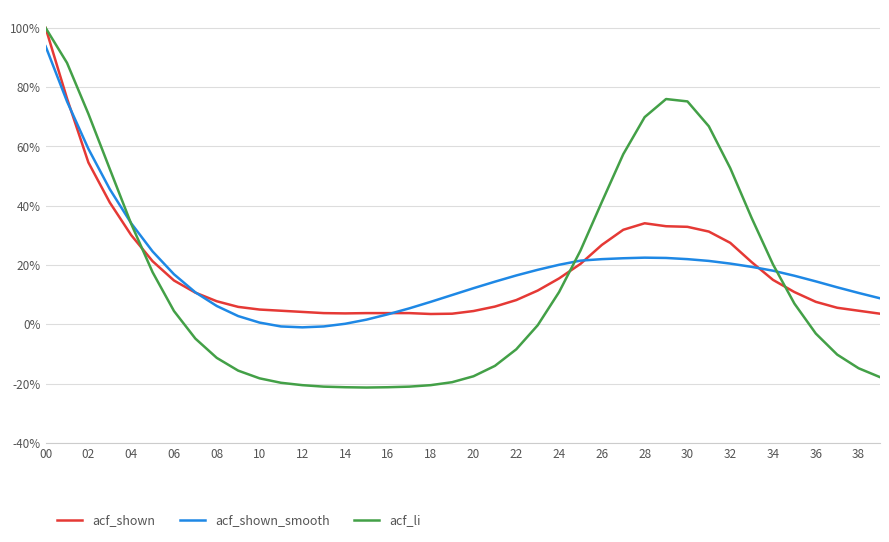

What are all the series names shown in the legend?

acf_shown, acf_shown_smooth, acf_li